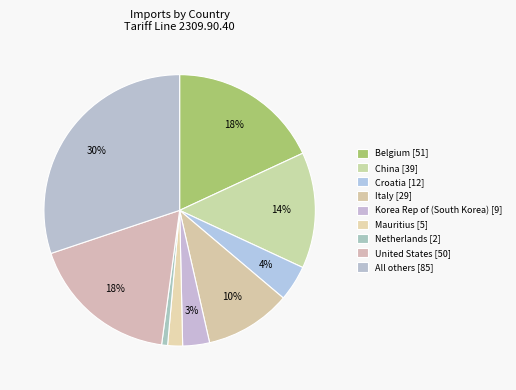

How many slices are in this pie chart?

9